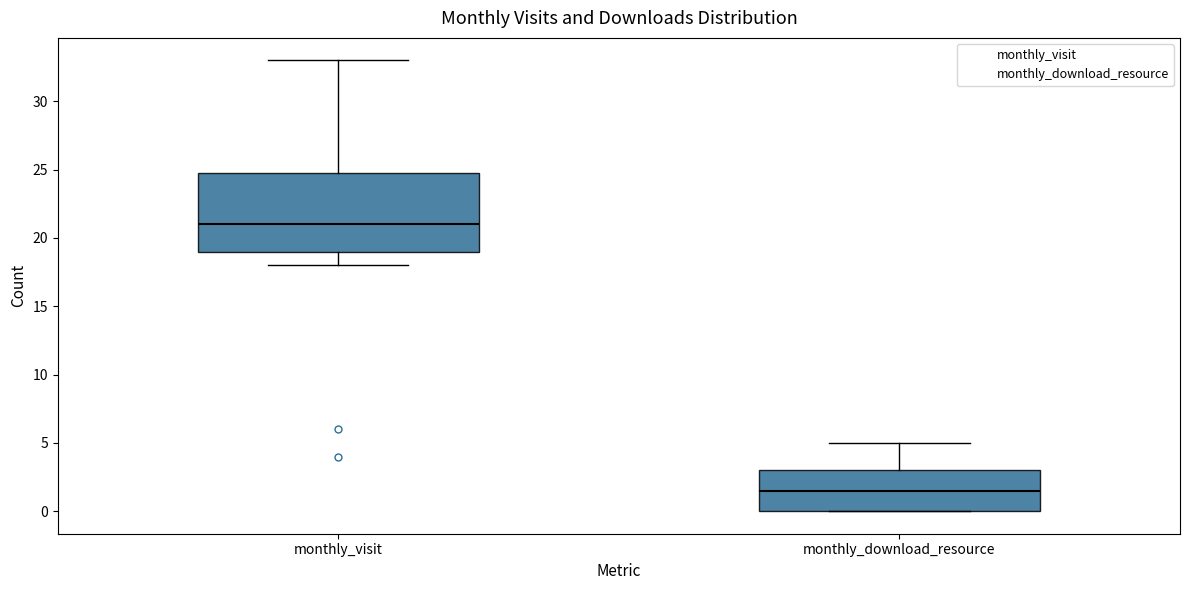

Reading left to right, transcribe this box plot: for each box, give where its median line is, the range the box spans, and where its two whiskers end, as read against the y-axis. The values are not printed on the chart, so give them approximately, as read against the axis.

monthly_visit: median 21.0, box 19.0 to 25.0, whiskers 18.0 to 33.0
monthly_download_resource: median 1.5, box 0.0 to 3.0, whiskers 0.0 to 5.0